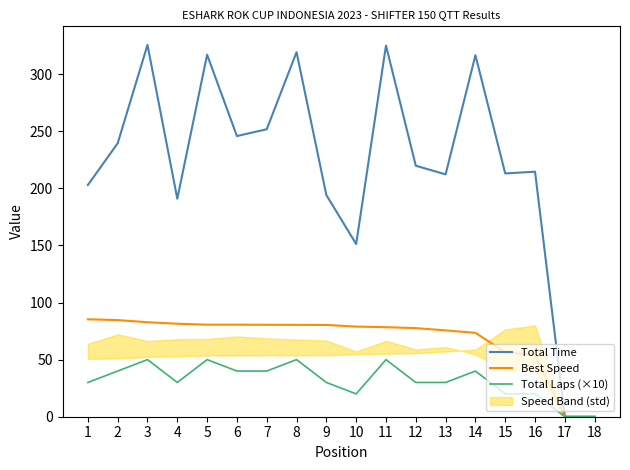

Which series has the largest total across all categories?

Total Time